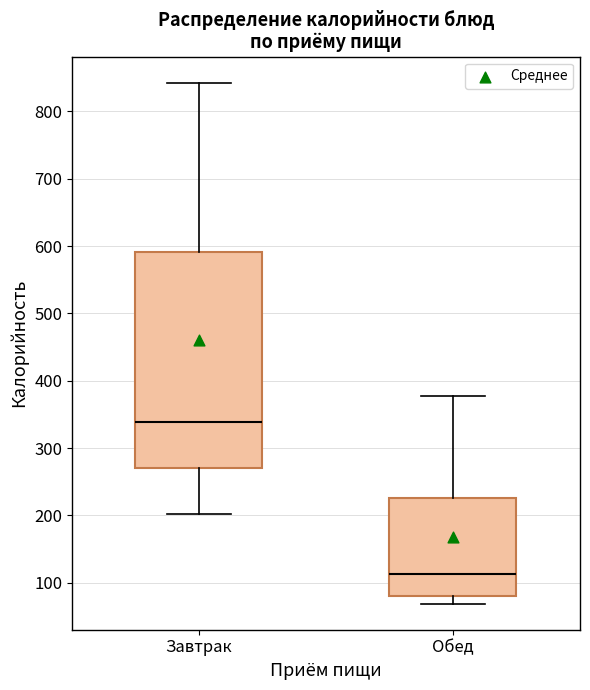

Where does the upper whisker of the box for Завтрак end on the y-axis? The values are not printed on the chart, so give them approximately, as read against the axis.

840